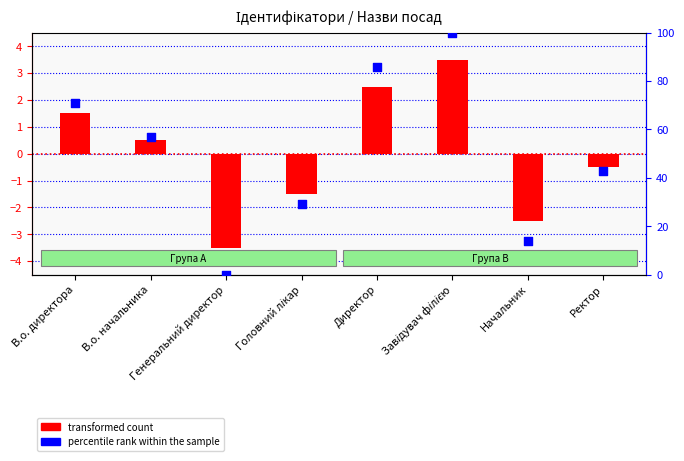

Which series has the largest total across all categories?

percentile rank within the sample